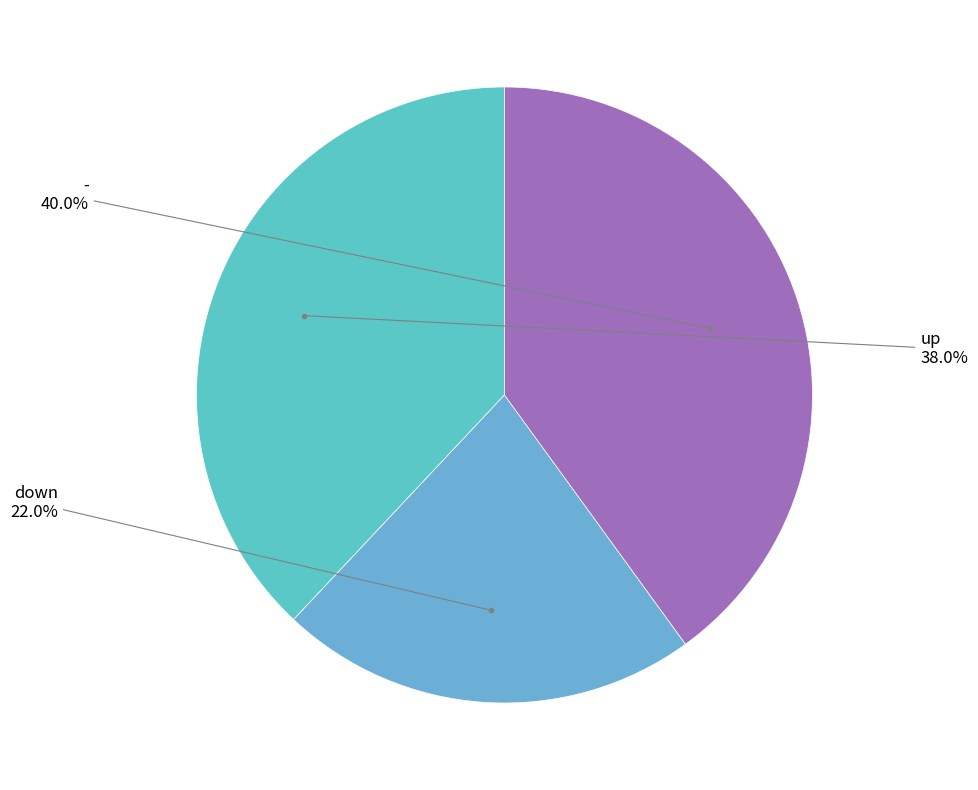

Is there any slice that represents more than half of the pie?

No